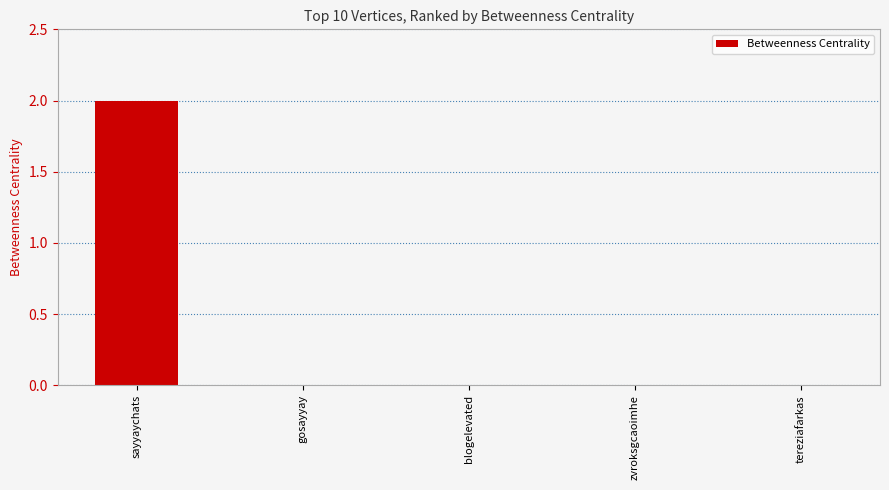

Reading right to left, extract all data points from this chart.

tereziafarkas=0	zvroksgcaoimhe=0	blogelevated=0	gosayyay=0	sayyaychats=2